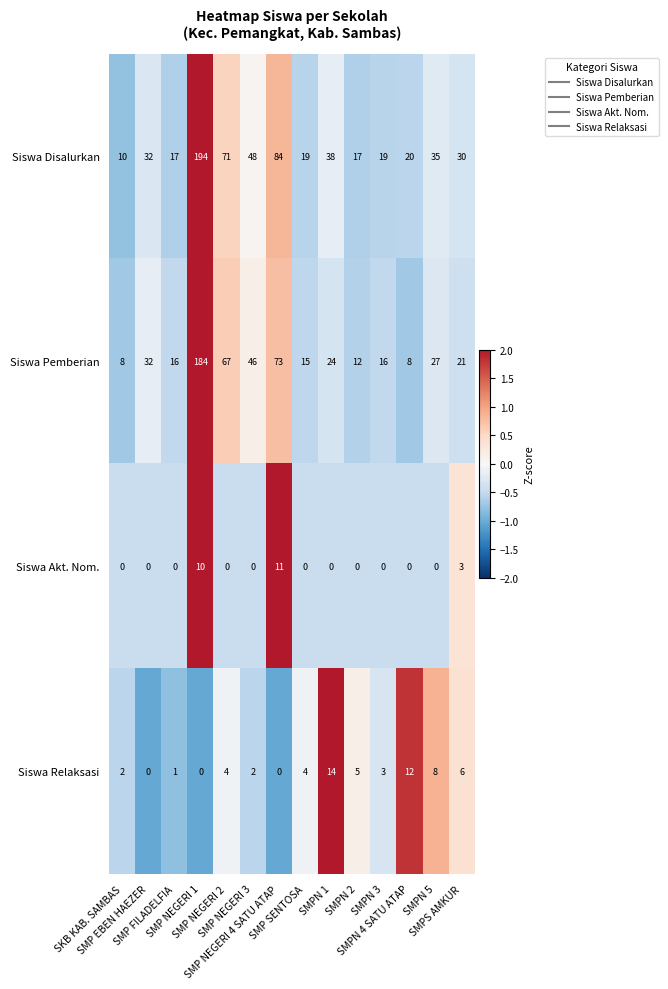

What is the difference between the highest and lowest values at SMPS AMKUR?

27